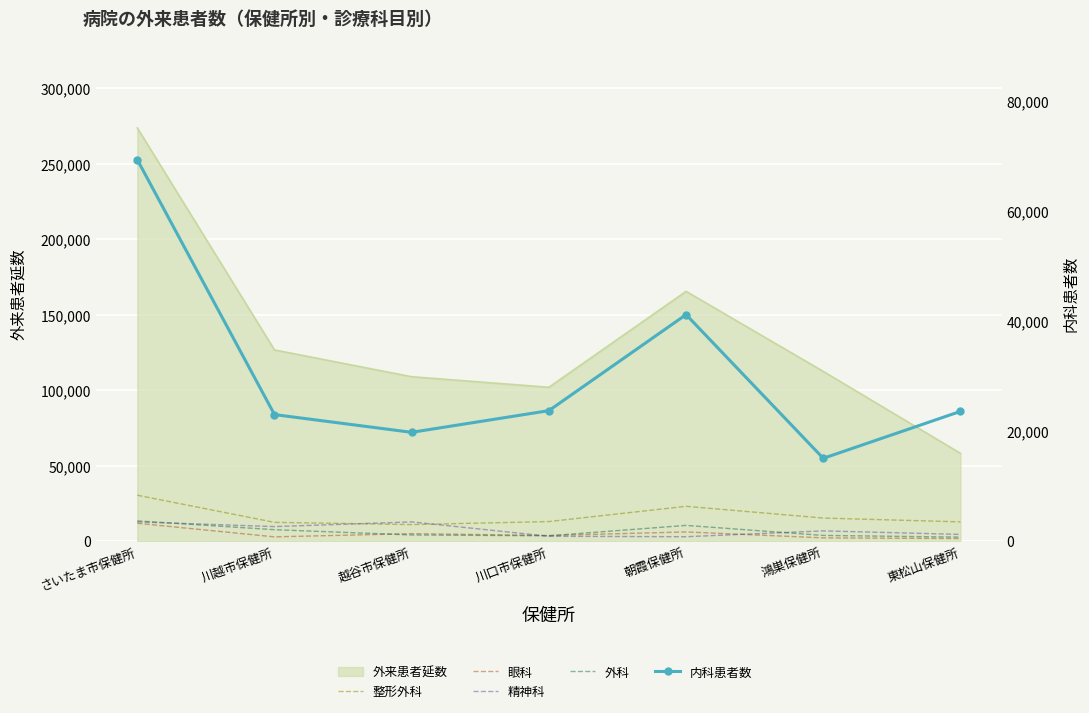

Which series has the largest total across all categories?

内科患者数